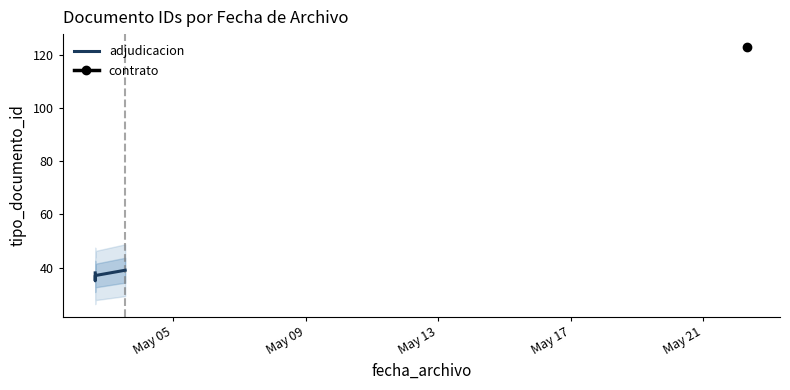

Count the number of values greater than 37.

2